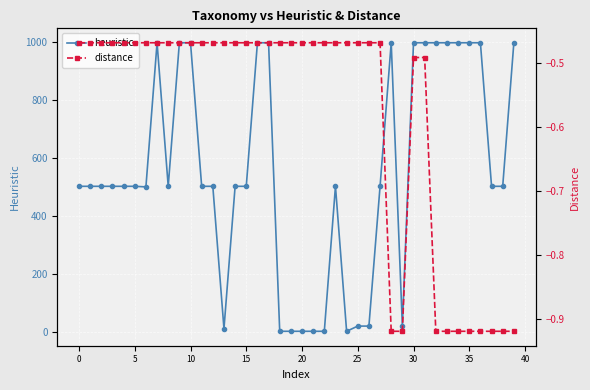

The heuristic series shows 1481.8 at 33. True or false?

False